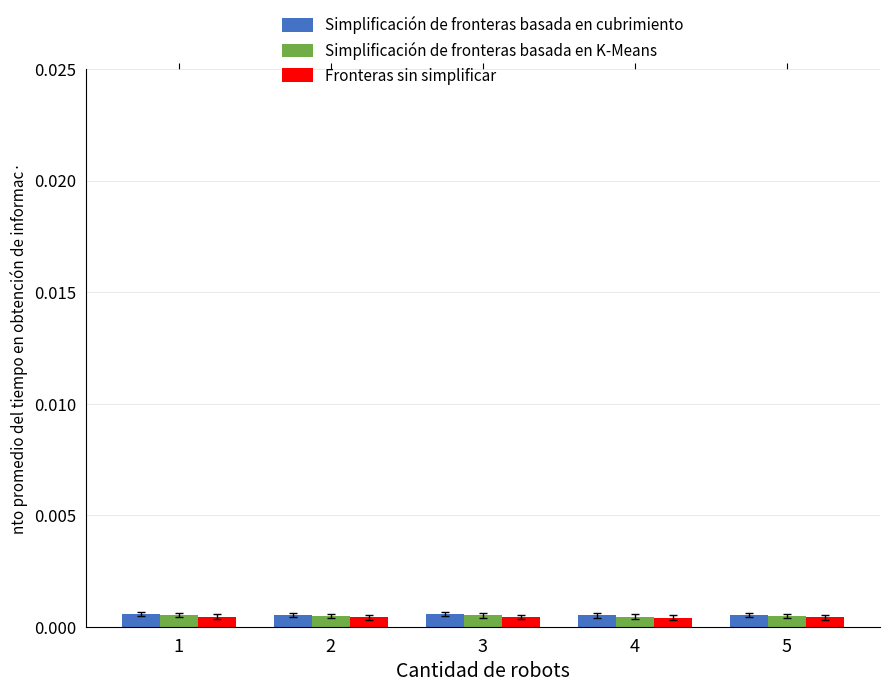

Which label corresponds to the smallest value in the chart?

4